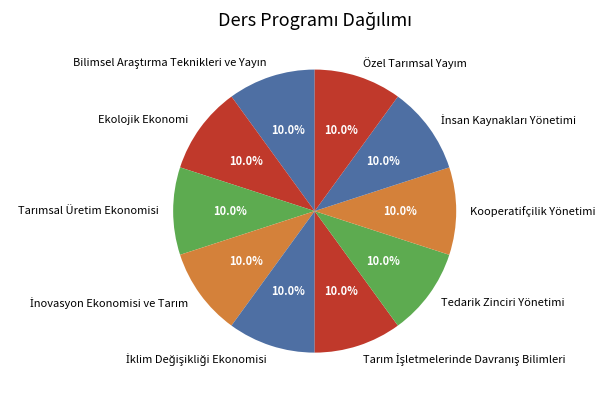

To the nearest percent, what is the average slice percentage?

10%